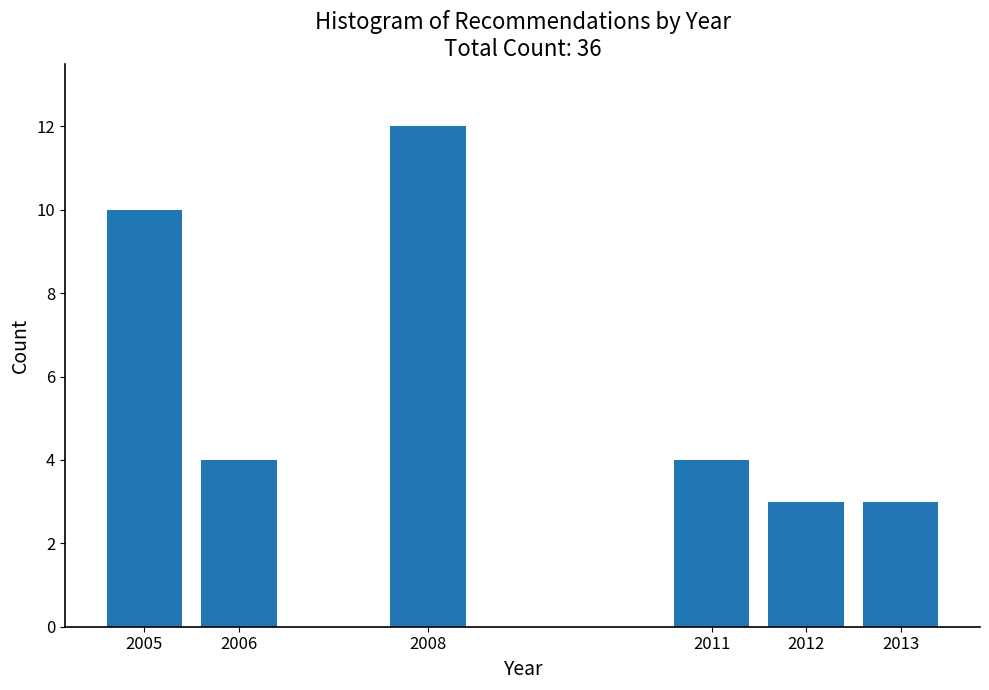

Reading left to right, extract all data points from this chart.

10	4	12	4	3	3